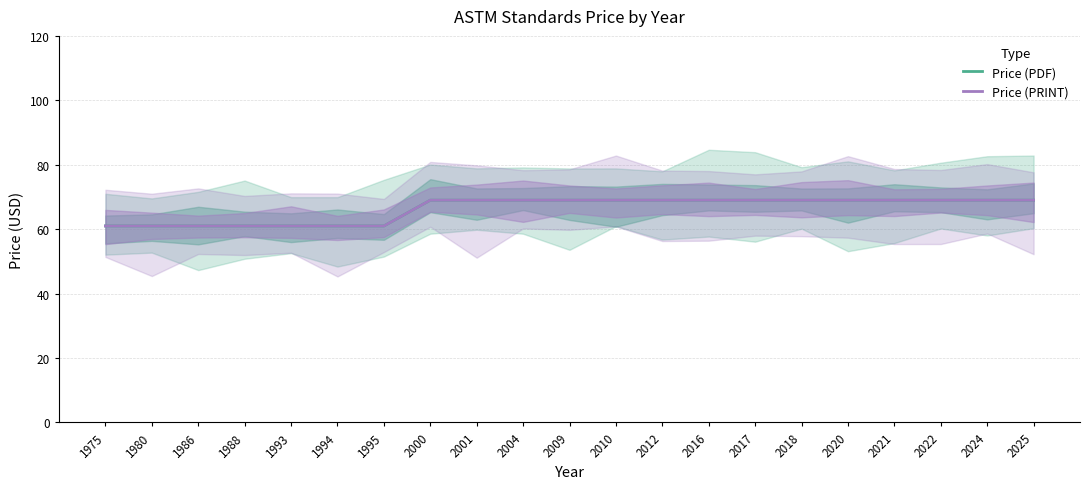

The value of Price (PDF) at 1986 is 32. True or false?

False